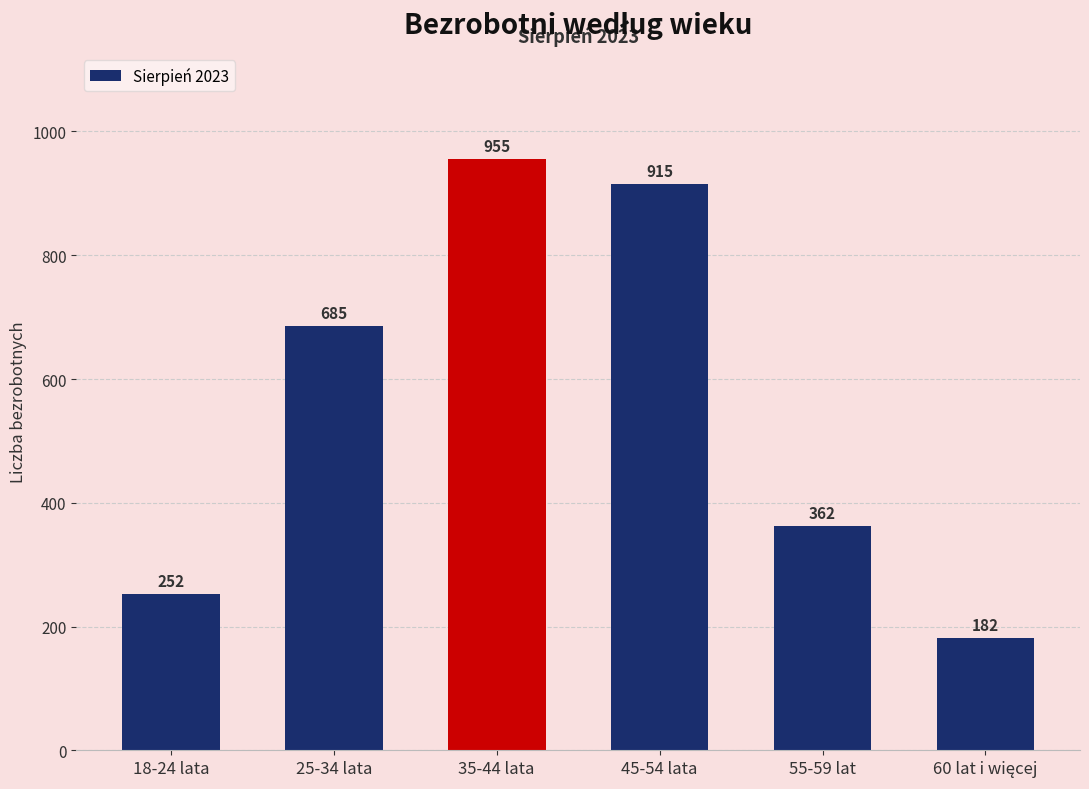

The chart shows a value of 362 at 55-59 lat. True or false?

True